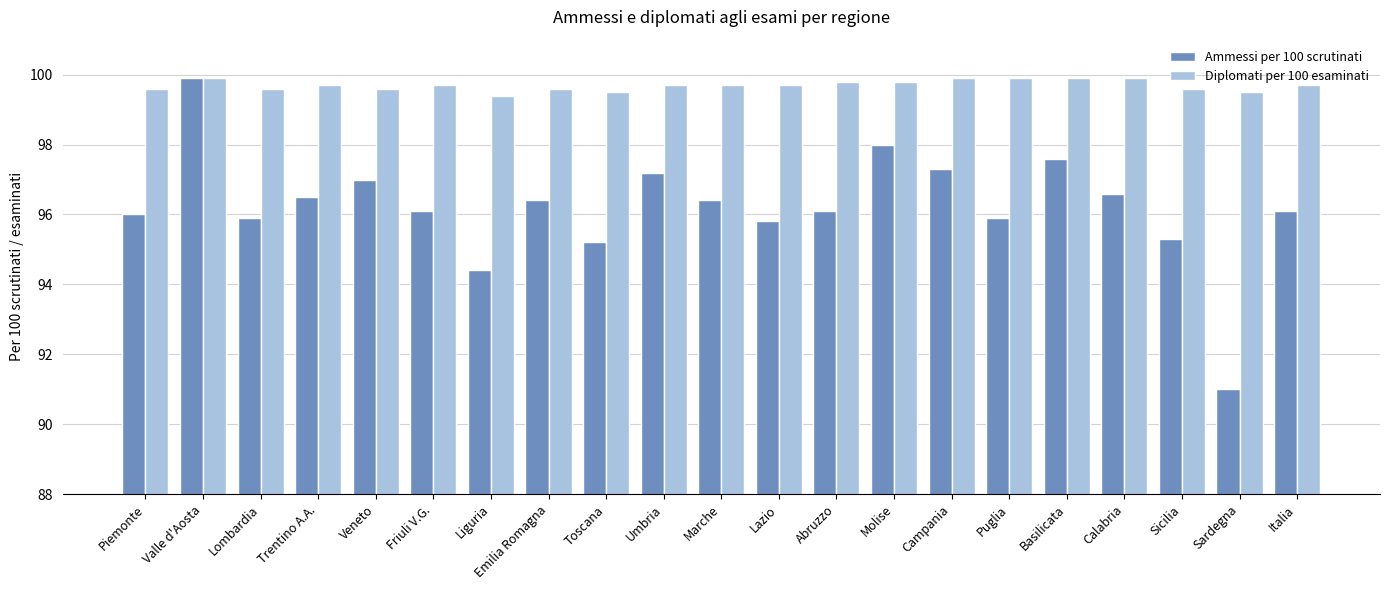

Which series has the largest total across all categories?

Diplomati per 100 esaminati